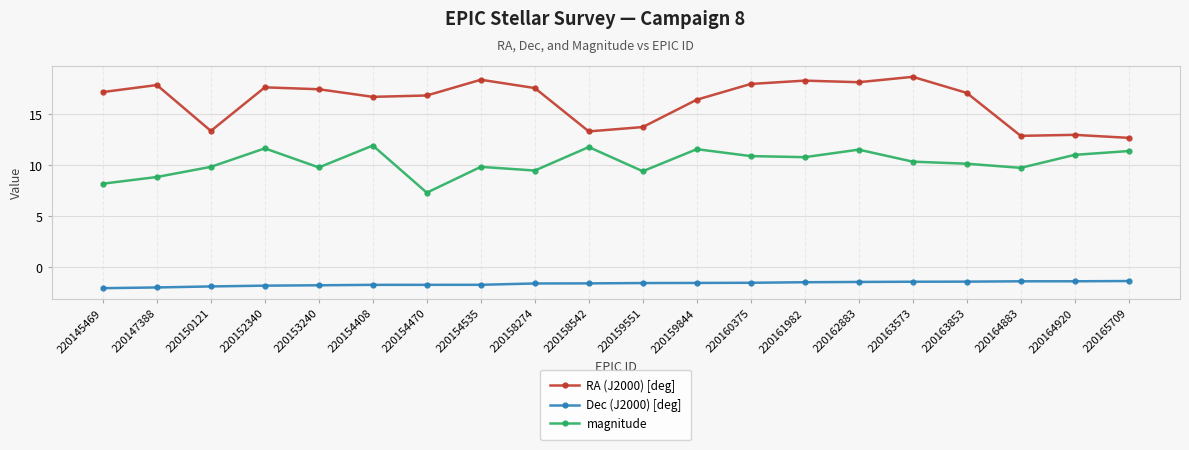

What is the smallest value displayed?

-2.1